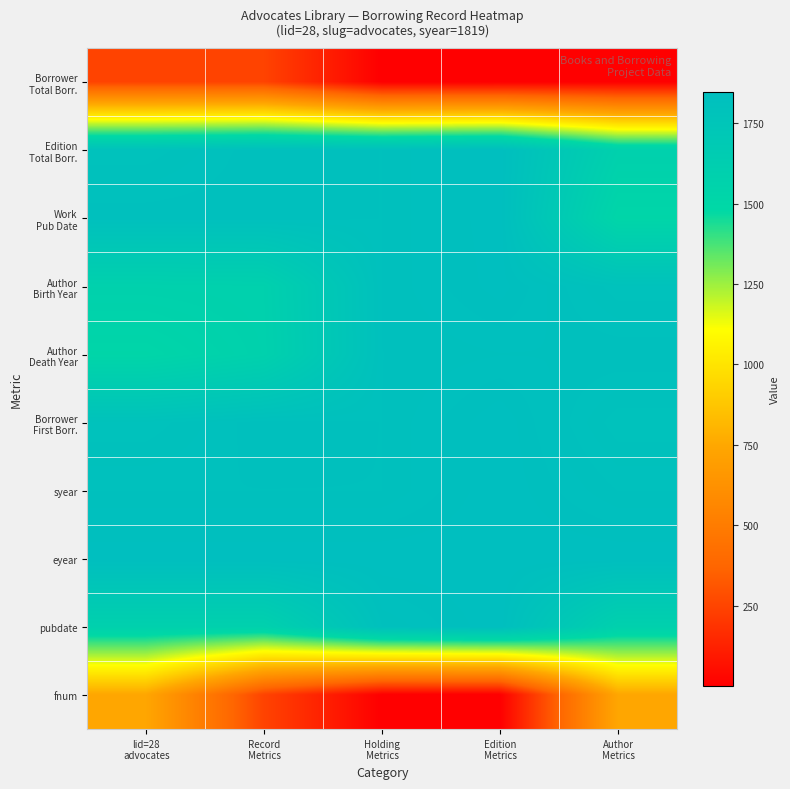

How many data points does each series have?

5